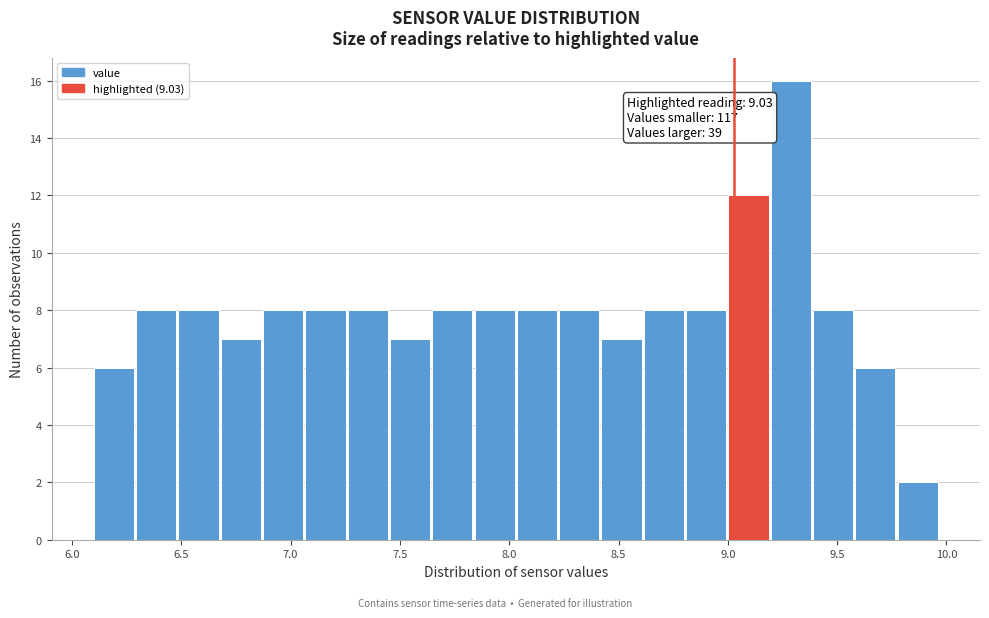

Around what value on the x-axis is the tallest bar? Give the approximate position of its centre, as read against the axis.

9.30